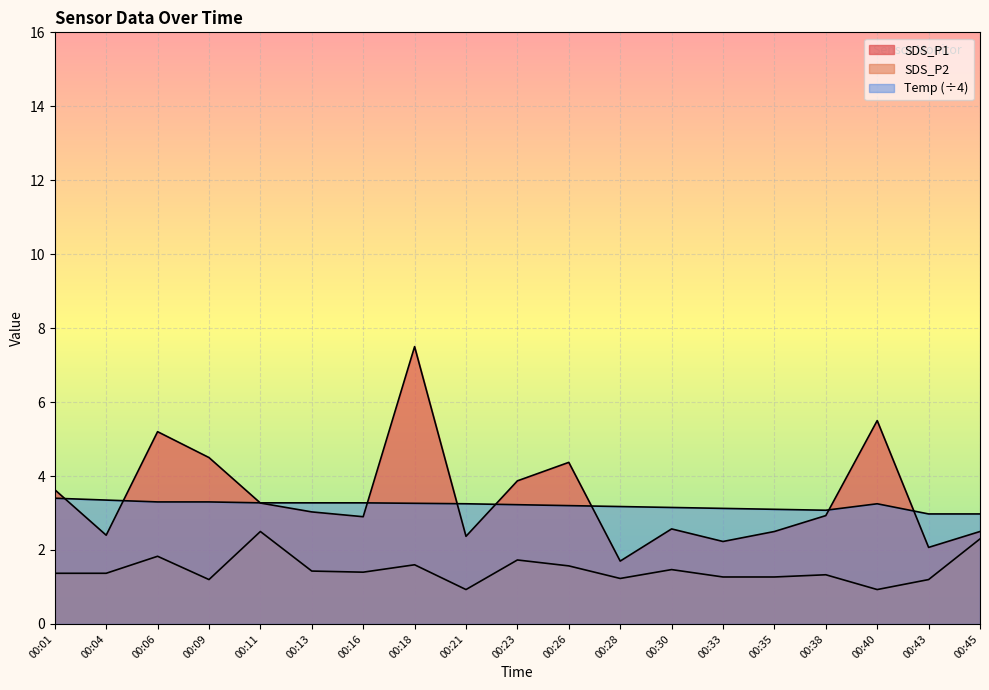

Reading right to left, list all the values displayed in this chart.

SDS_P1: 2.5	2.1	5.5	2.9	2.5	2.2	2.6	1.7	4.4	3.9	2.4	7.5	2.9	3.0	3.3	4.5	5.2	2.4	3.6
SDS_P2: 2.3	1.2	0.9	1.3	1.3	1.3	1.5	1.2	1.6	1.7	0.9	1.6	1.4	1.4	2.5	1.2	1.8	1.4	1.4